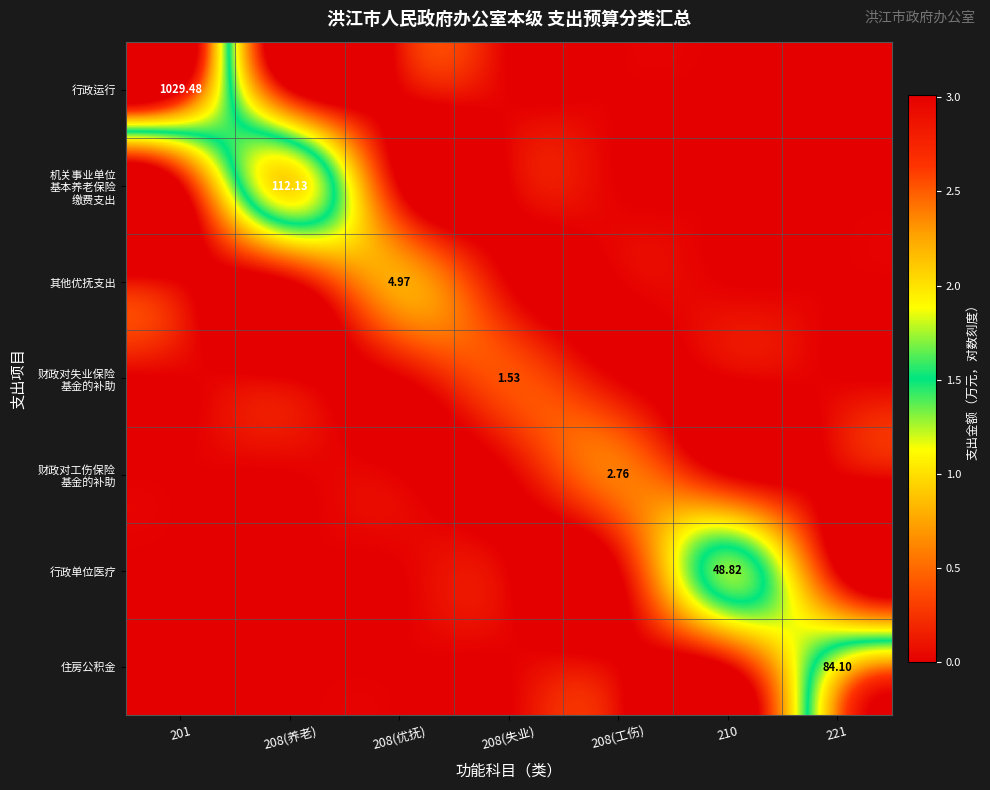

Rank the series by their maximum value, from highest to lowest.

行政运行, 机关事业单位 基本养老保险 缴费支出, 住房公积金, 行政单位医疗, 其他优抚支出, 财政对工伤保险 基金的补助, 财政对失业保险 基金的补助